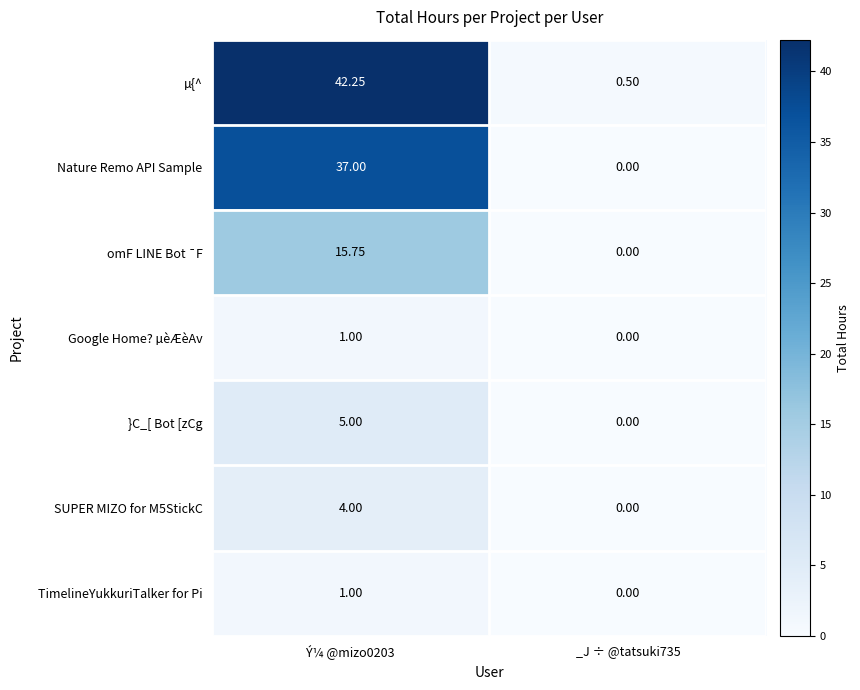

Which series has the largest total across all categories?

µ{^